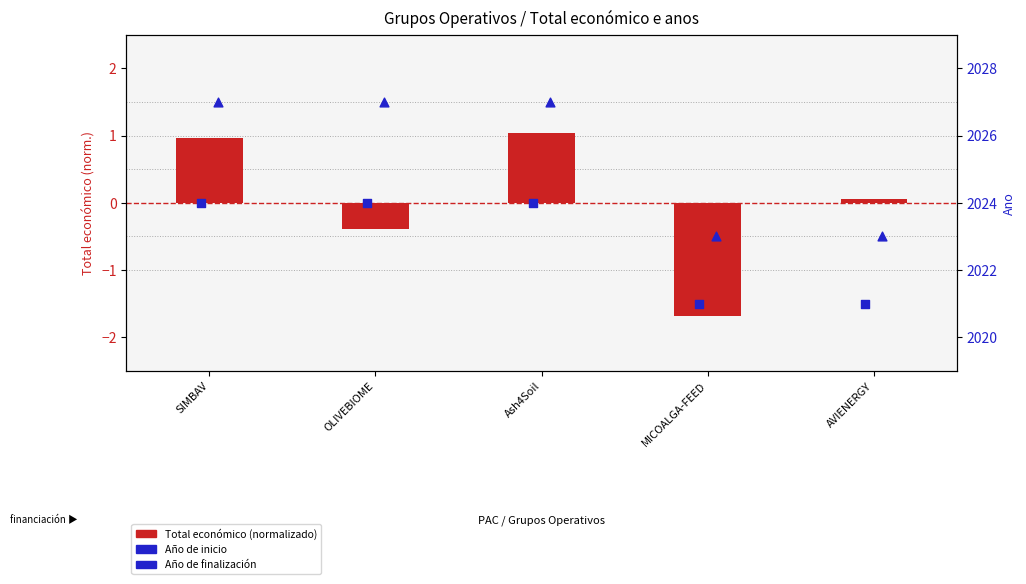

At how many categories does at least one series exceed 1587?

5